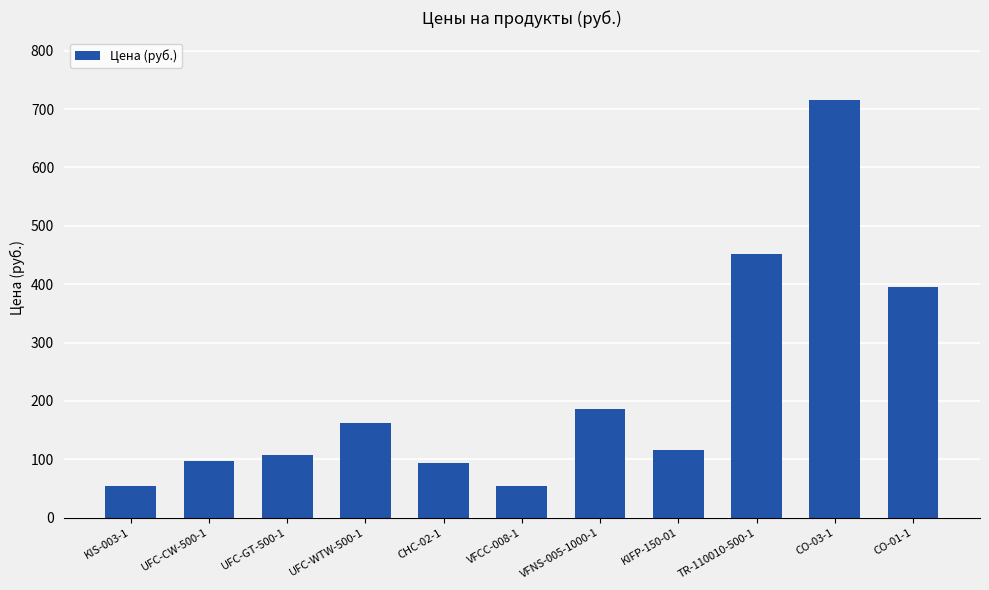

What is the difference between the maximum and second lowest values?

660.0